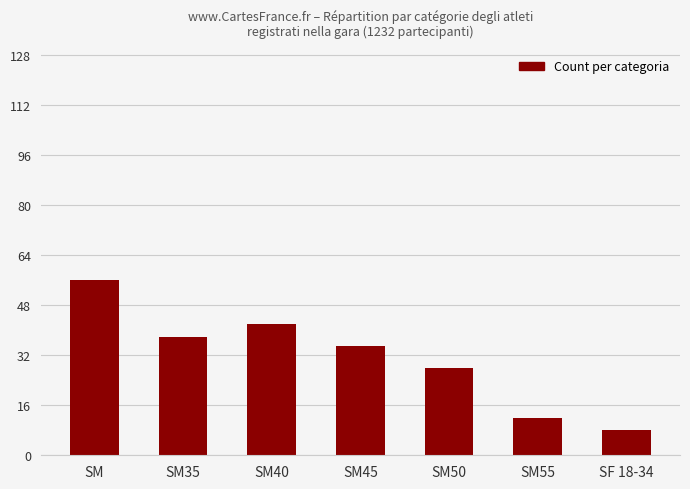

Reading left to right, extract all data points from this chart.

SM=56	SM35=38	SM40=42	SM45=35	SM50=28	SM55=12	SF 18-34=8